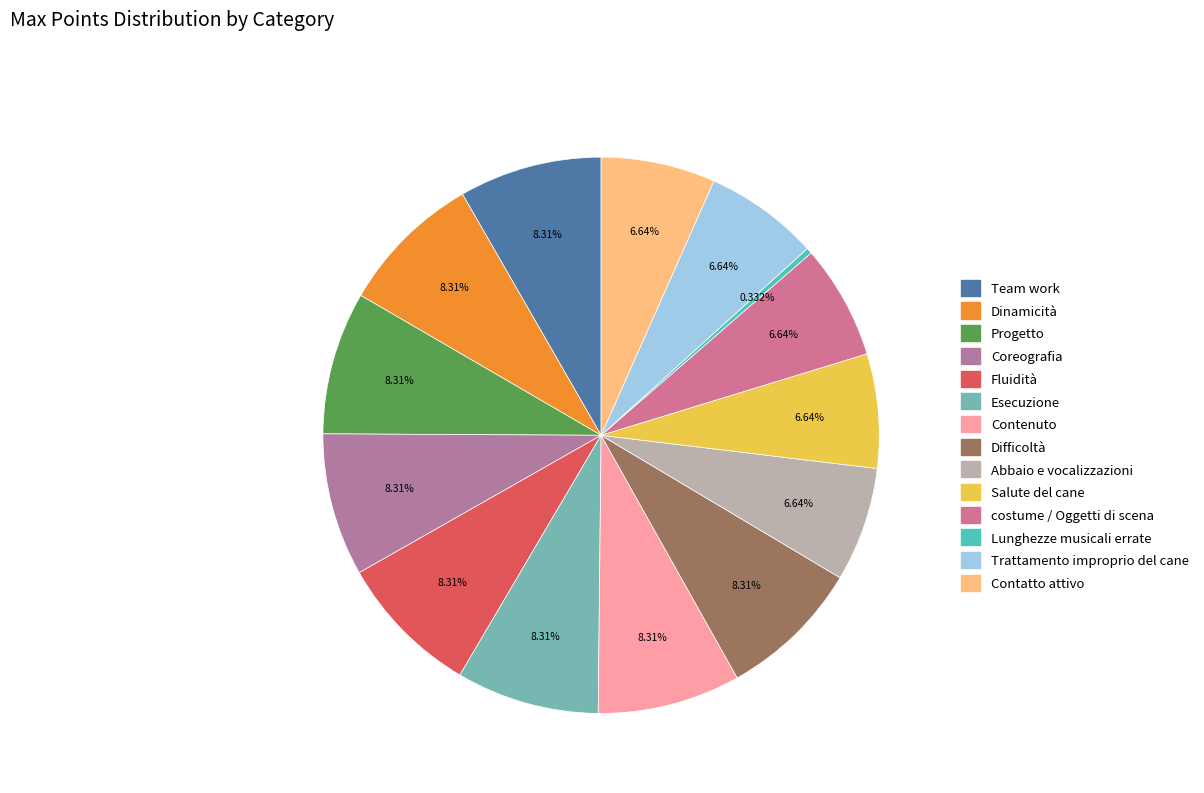

To the nearest percent, what is the difference between the largest and smallest slice percentages?

8%